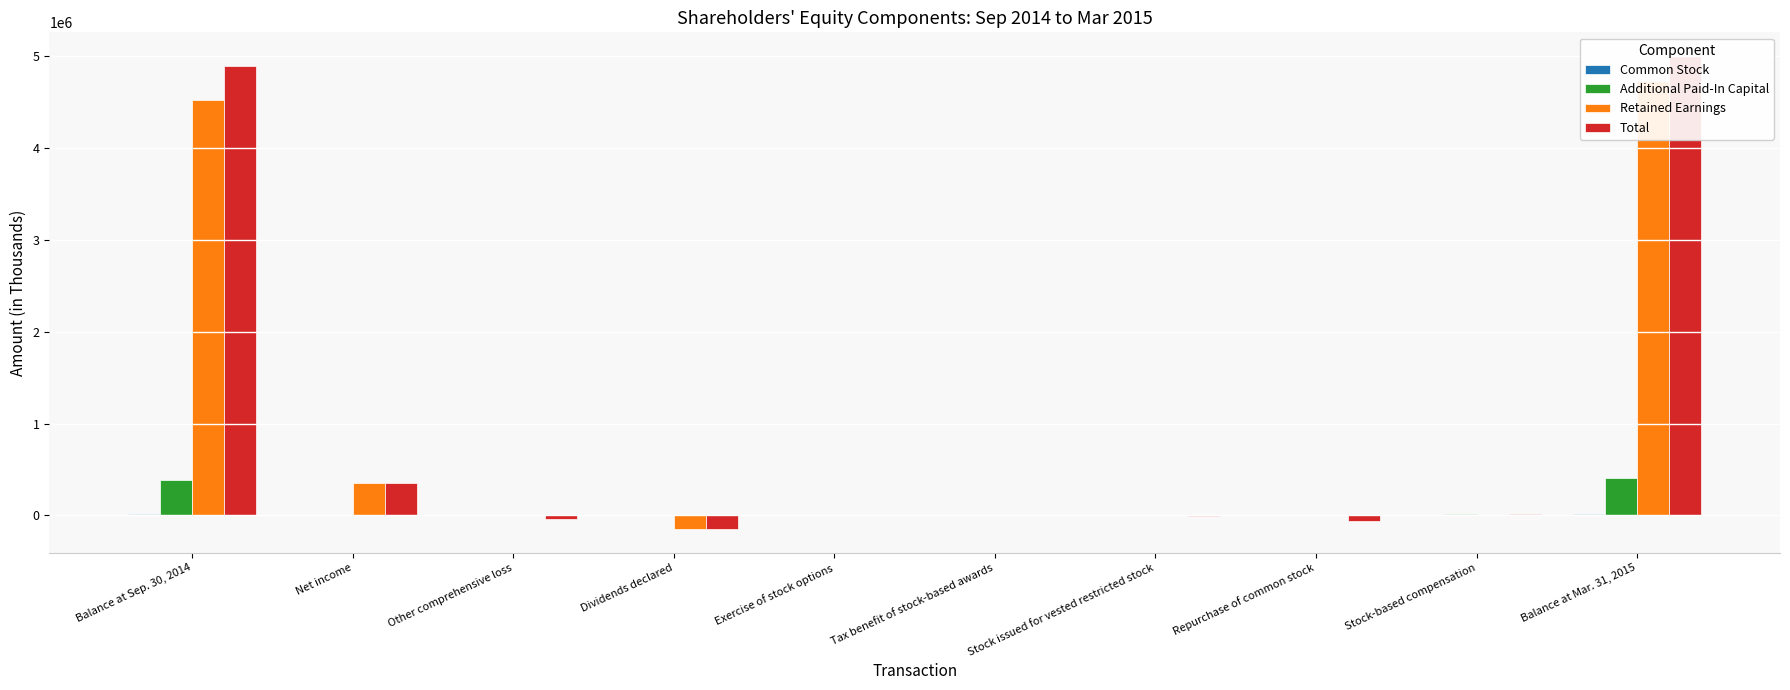

What are all the series names shown in the legend?

Common Stock, Additional Paid-In Capital, Retained Earnings, Total